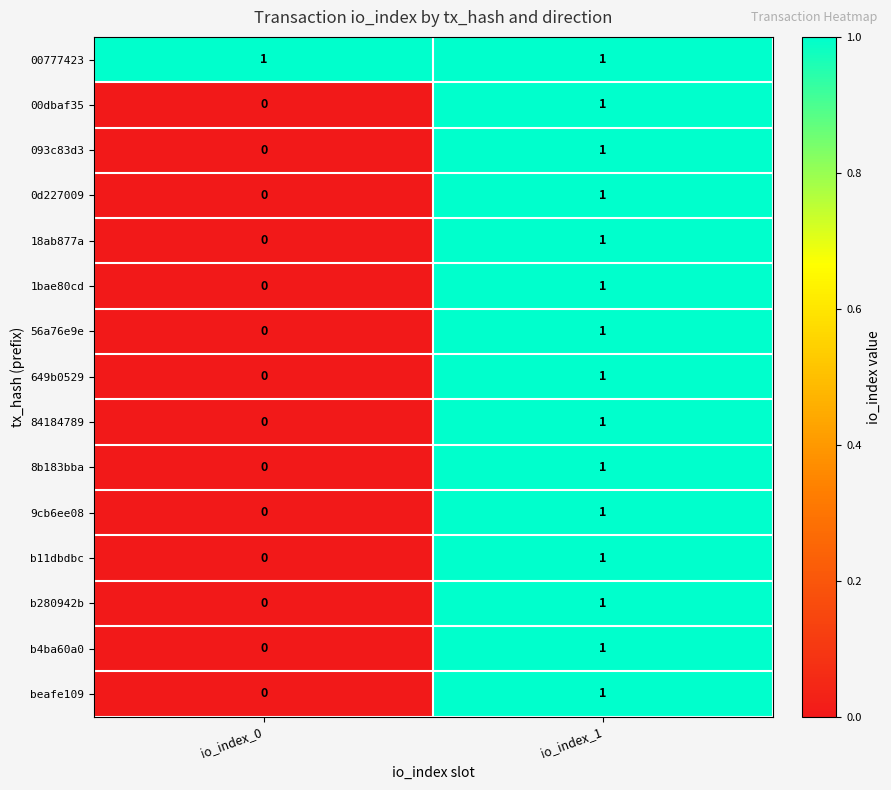

At how many categories does at least one series exceed 0?

2